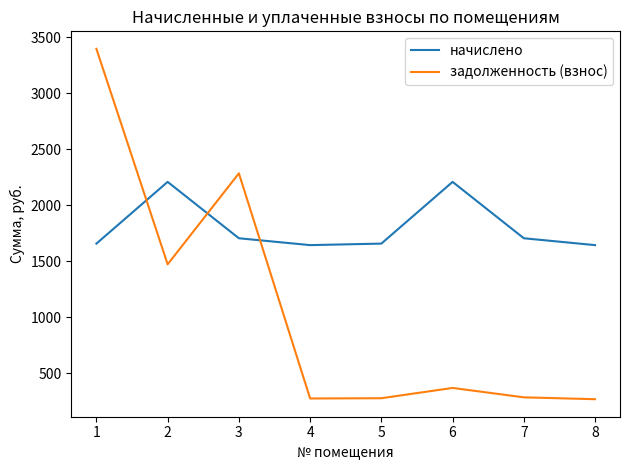

Is the value of задолженность (взнос) at 6 greater than the value of начислено at 8?

No